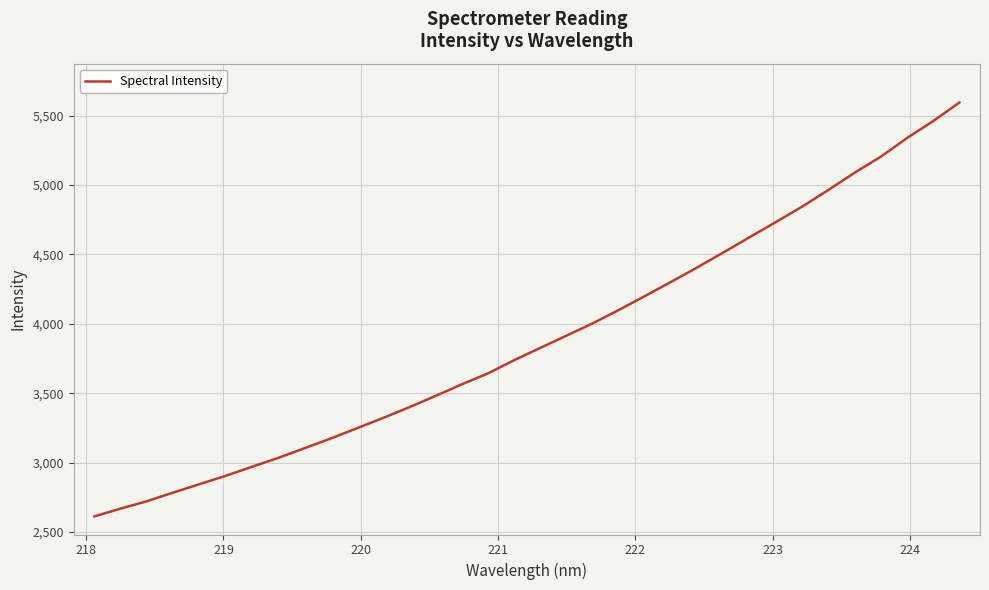

What is the difference between the maximum and second lowest values?

2925.5